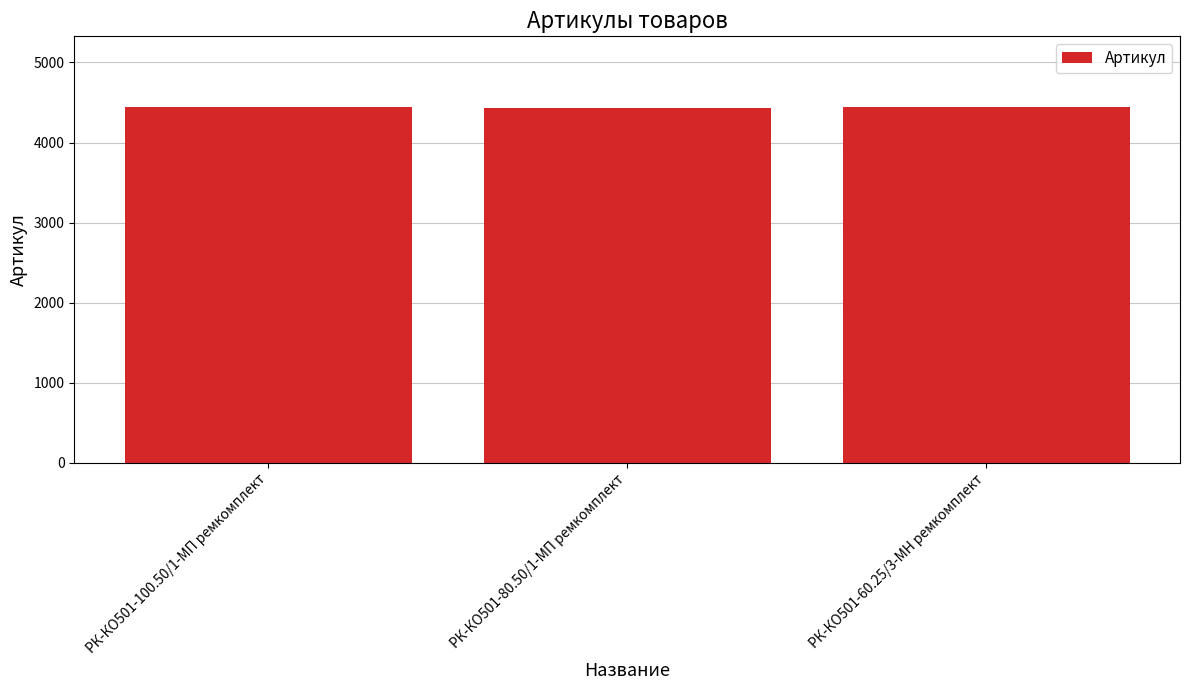

The value at РК-КО501-100.50/1-МП ремкомплект is 4438. True or false?

True